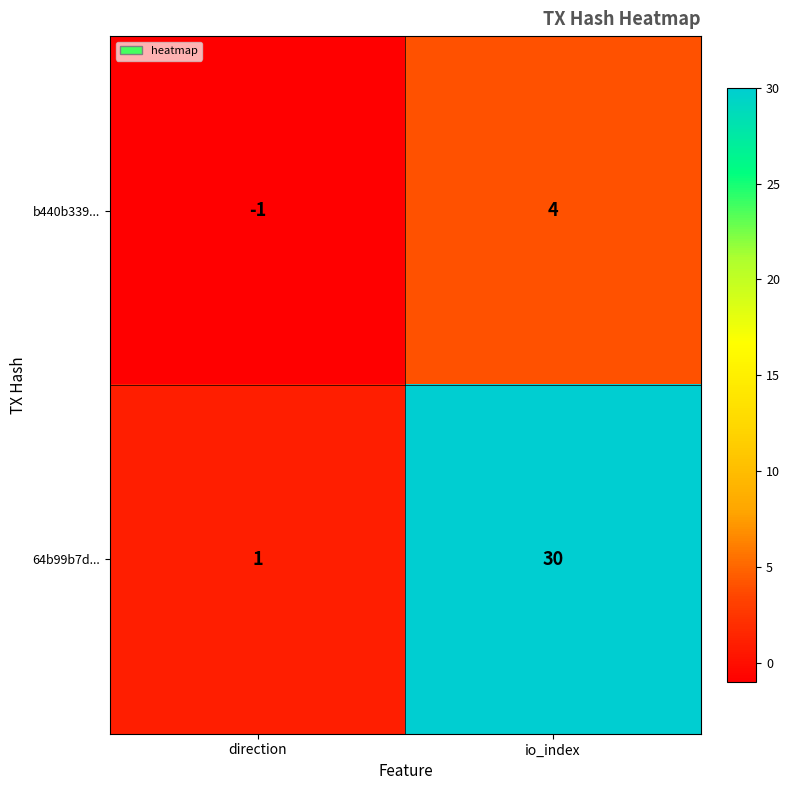

Is it true that b440b339... equals 2 at io_index?

False